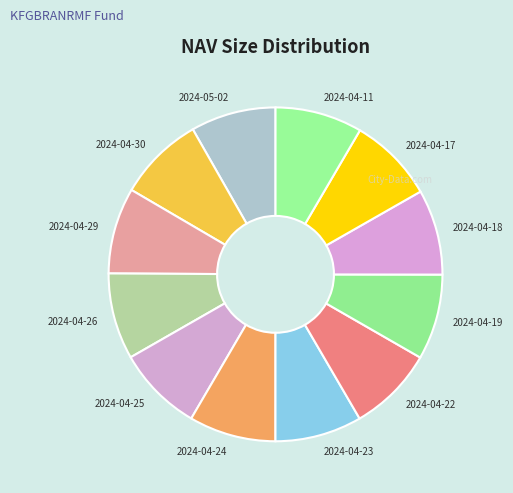

Is the sum of 2024-04-26 and 2024-04-19 greater than half?

No